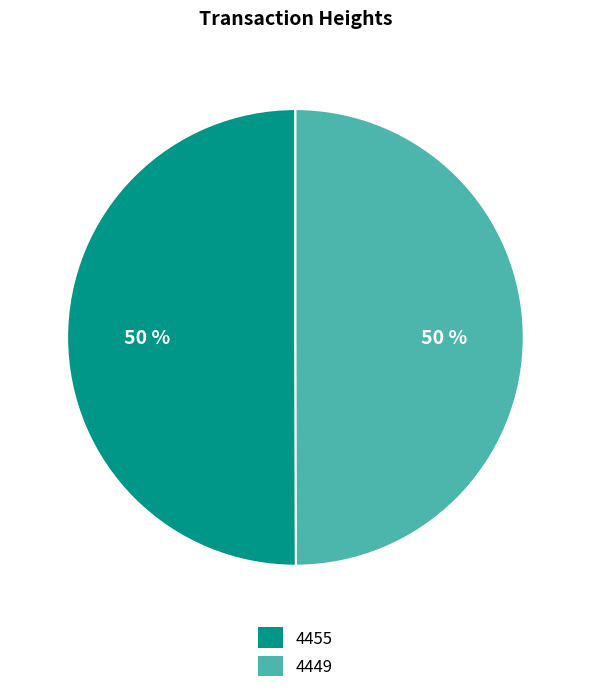

What percentage is the 4449 slice, to the nearest percent?

50%